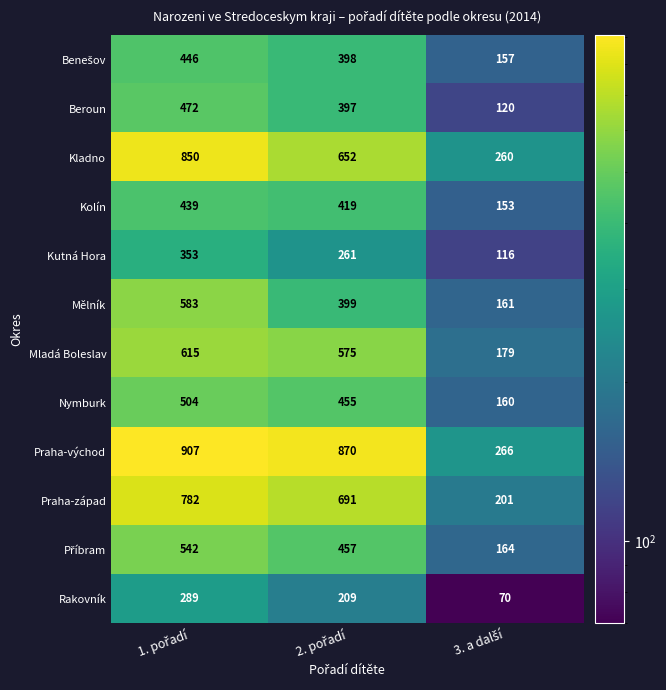

What is the minimum value shown in the chart?

70